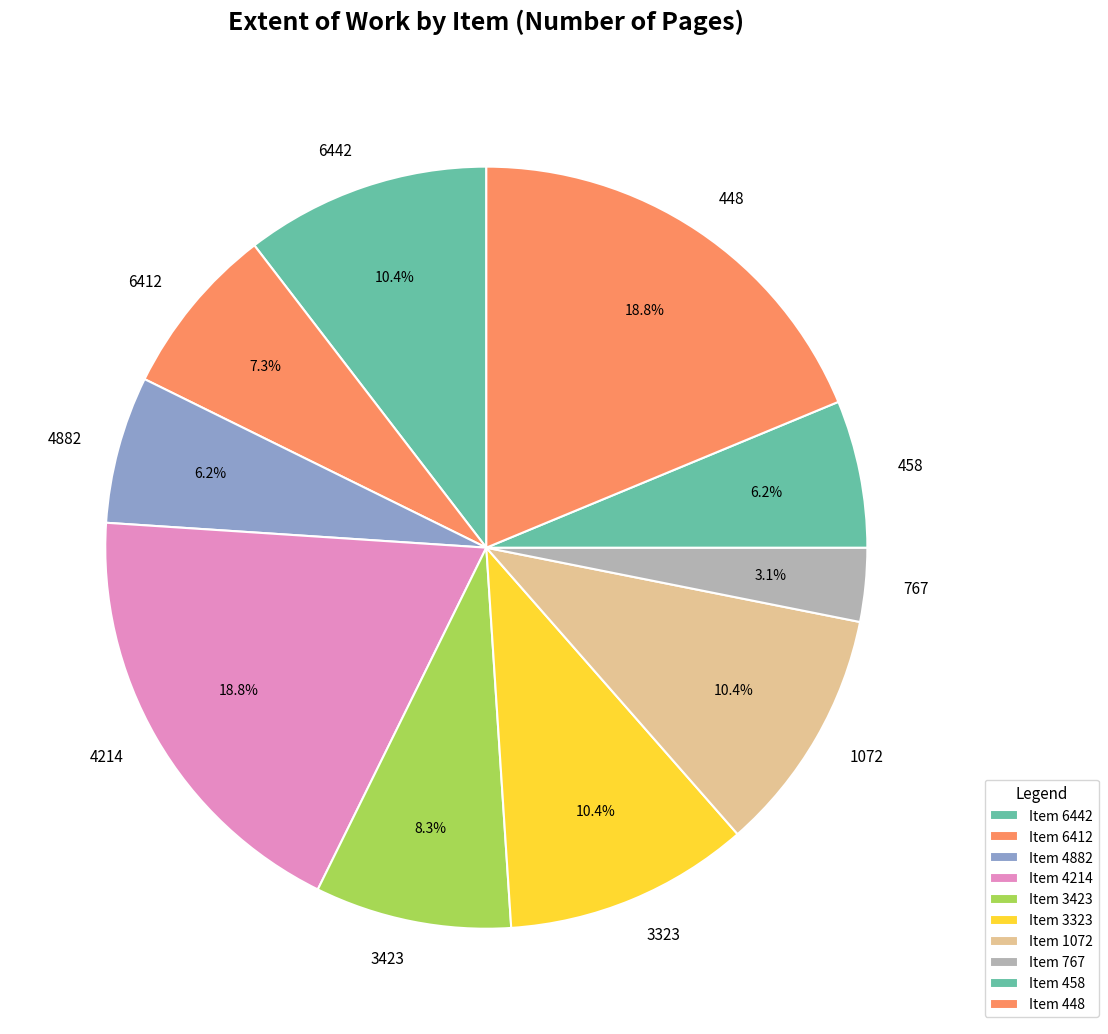

How many slices are in this pie chart?

10